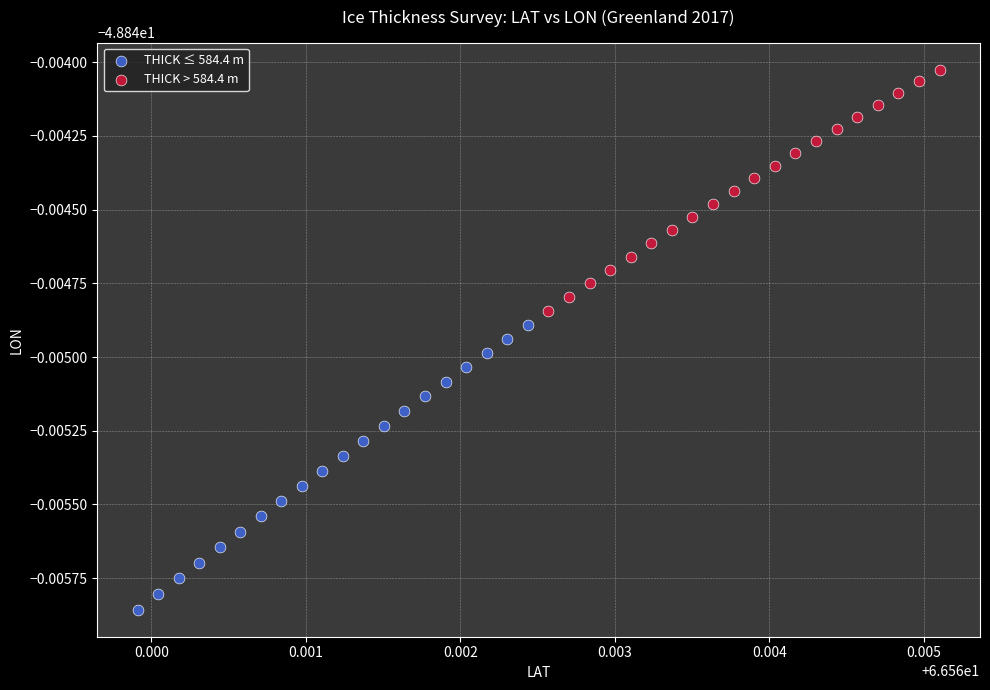

What are all the series names shown in the legend?

THICK ≤ 584.4 m, THICK > 584.4 m